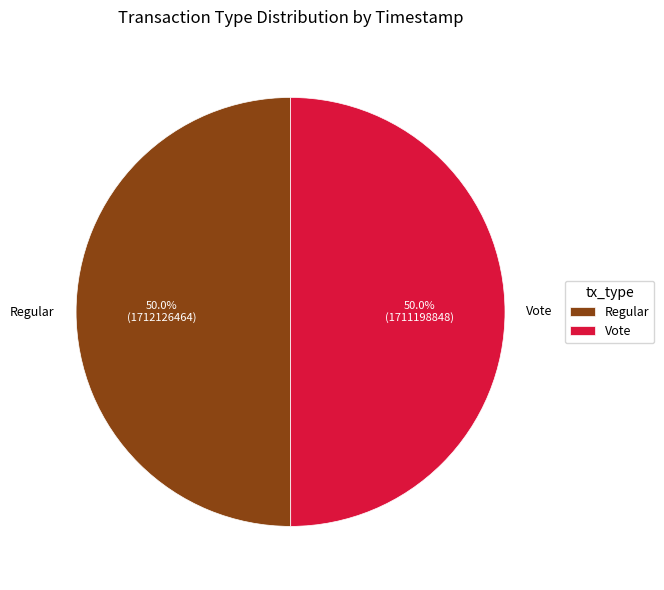

To the nearest percent, what portion does Regular represent?

50%